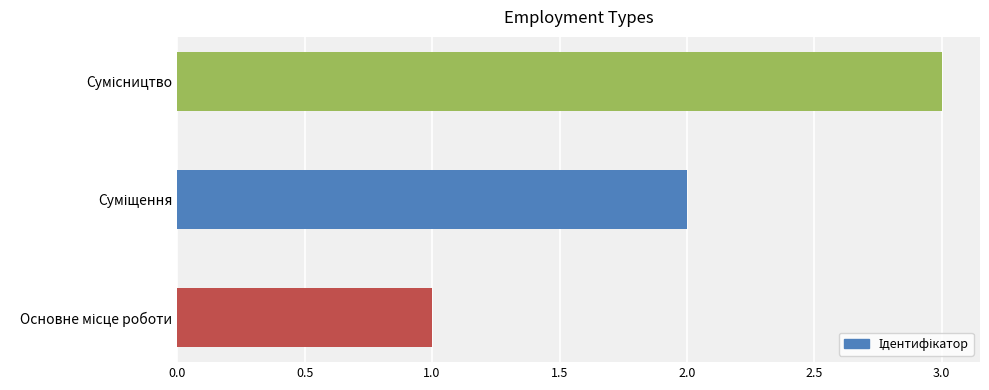

How many bars are there in total?

3